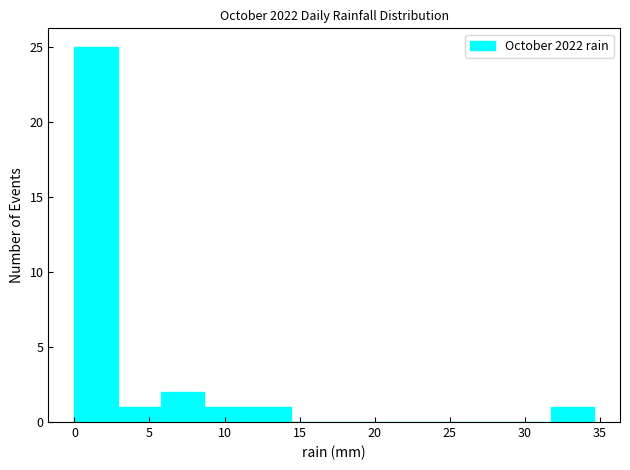

What is the height of the bar covering 3.0 to 6.0 on the x-axis? Neither the bar edges nor the heights are printed on the chart, so give them approximately, as read against the axes.

1